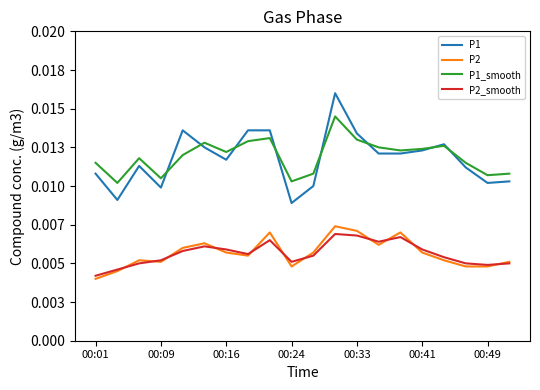

What are all the series names shown in the legend?

P1, P2, P1_smooth, P2_smooth